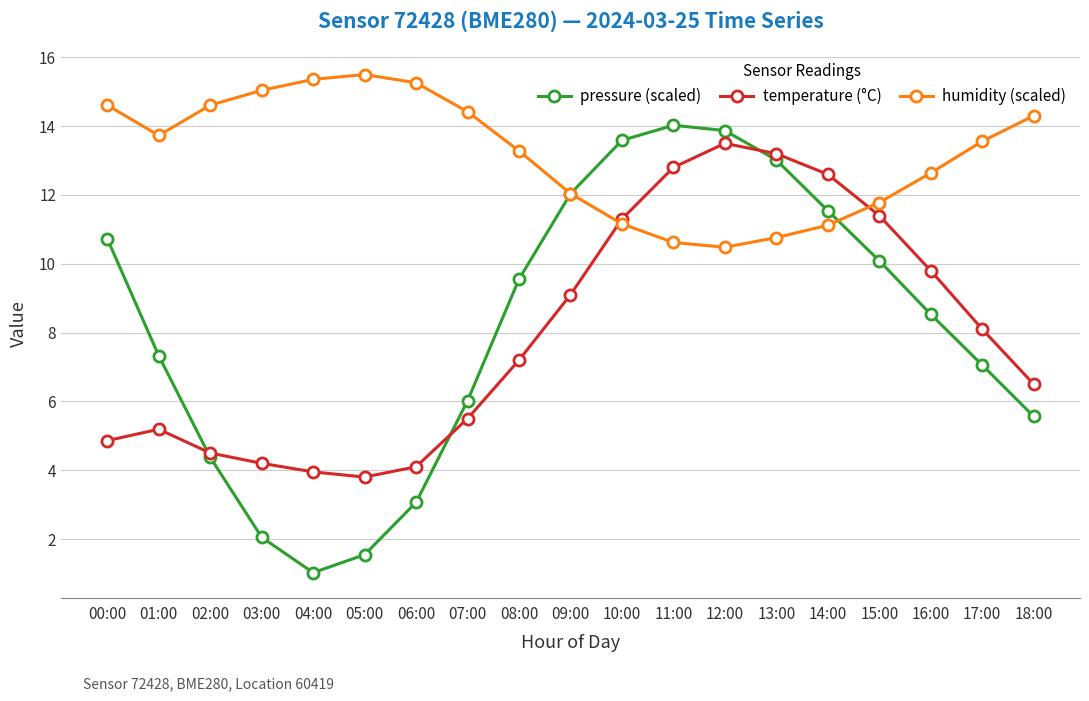

What is the label of the 2nd point from the left?

01:00